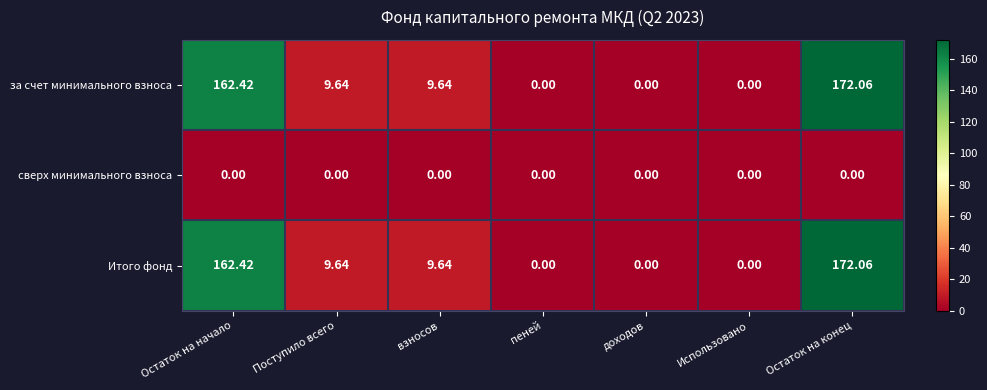

Is the value of сверх минимального взноса at доходов greater than the value of Итого фонд at Остаток на начало?

No